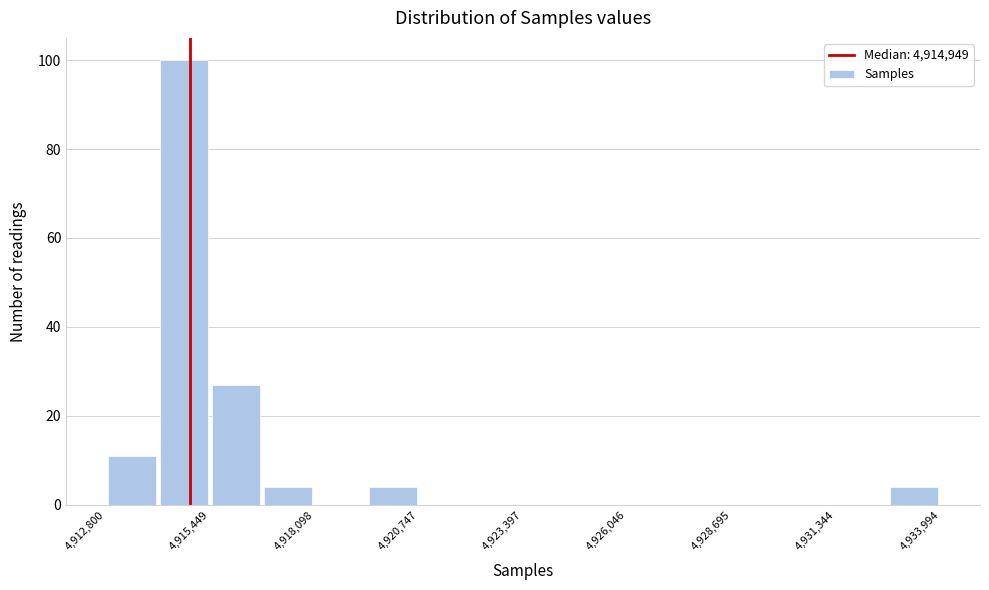

Read against the x-axis, roughly where is the centre of the tallest bar?

4915000